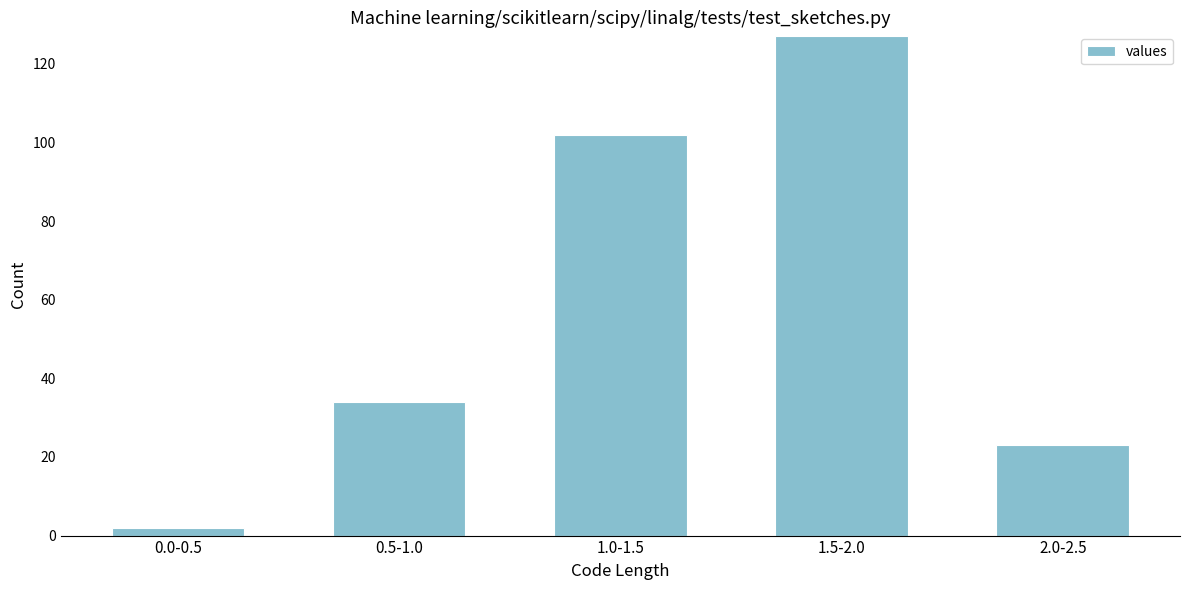

Reading left to right, what are all the values shown in this chart?

0.0-0.5=2	0.5-1.0=34	1.0-1.5=102	1.5-2.0=127	2.0-2.5=23